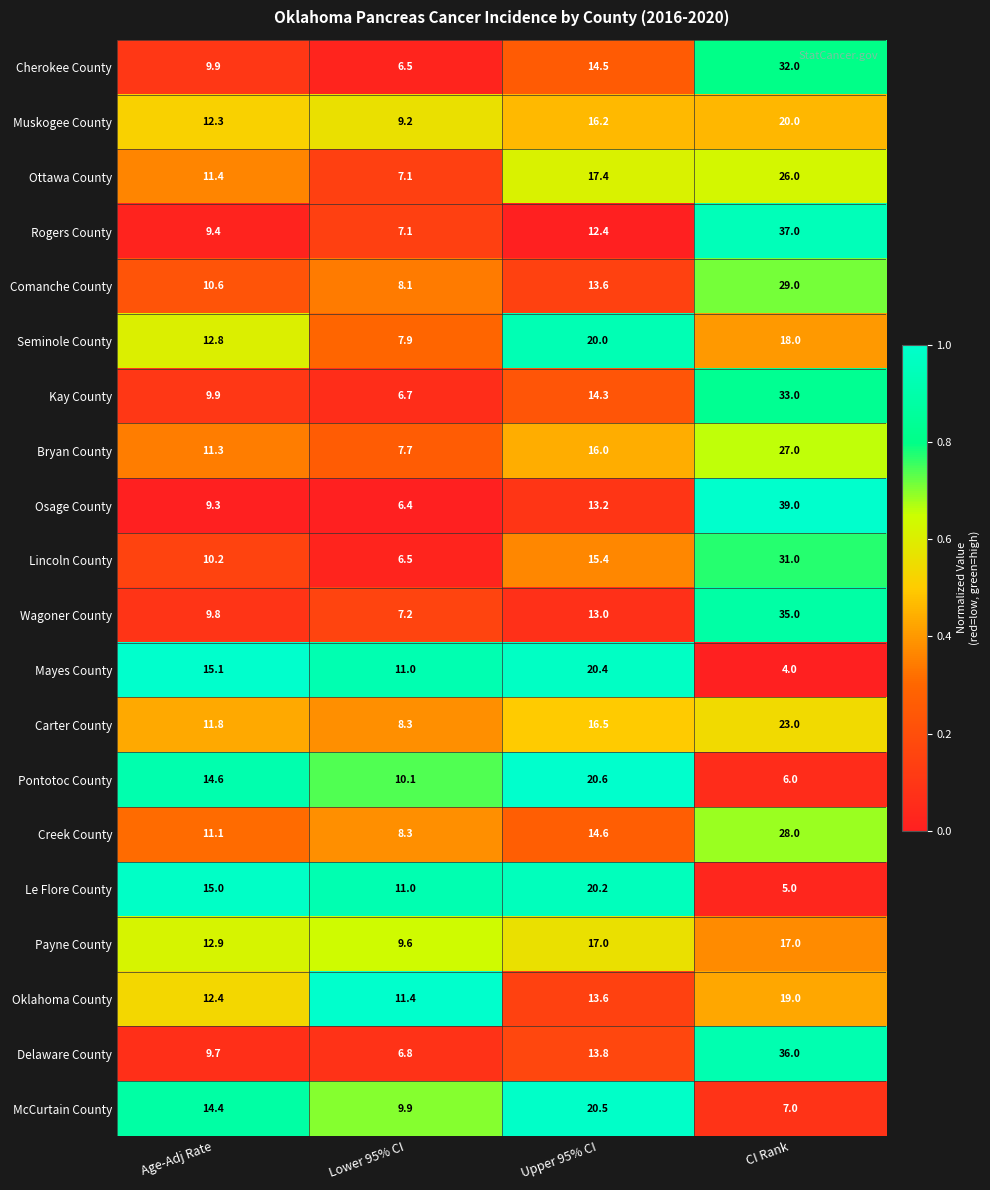

What is the average value of the Cherokee County series?

15.7